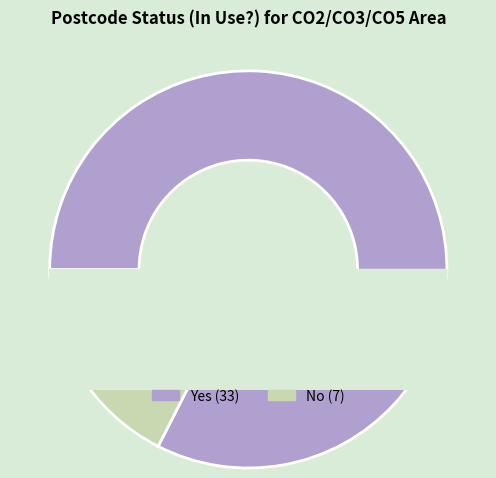

What is the change in value from Yes to No?

-26